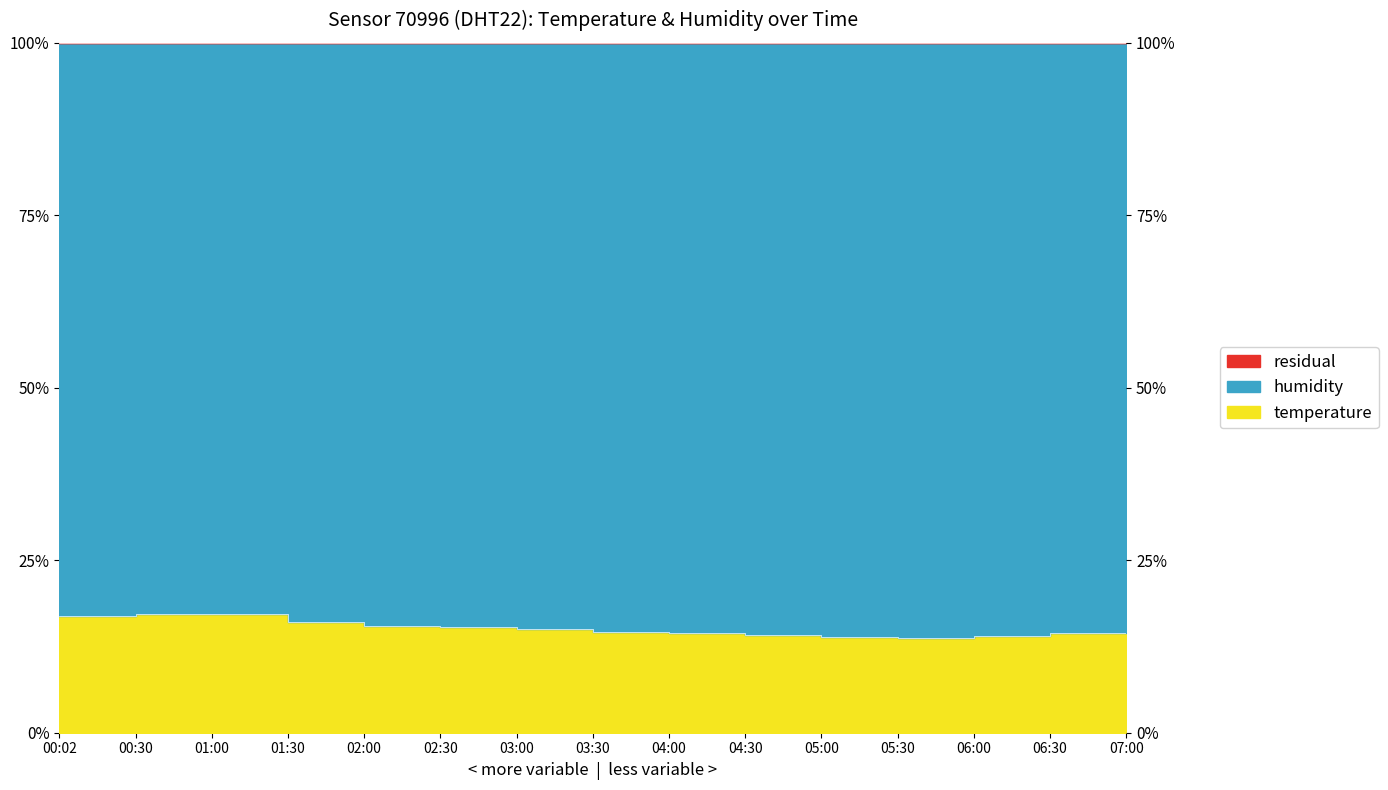

The value at 02:00 is 15.4. True or false?

True